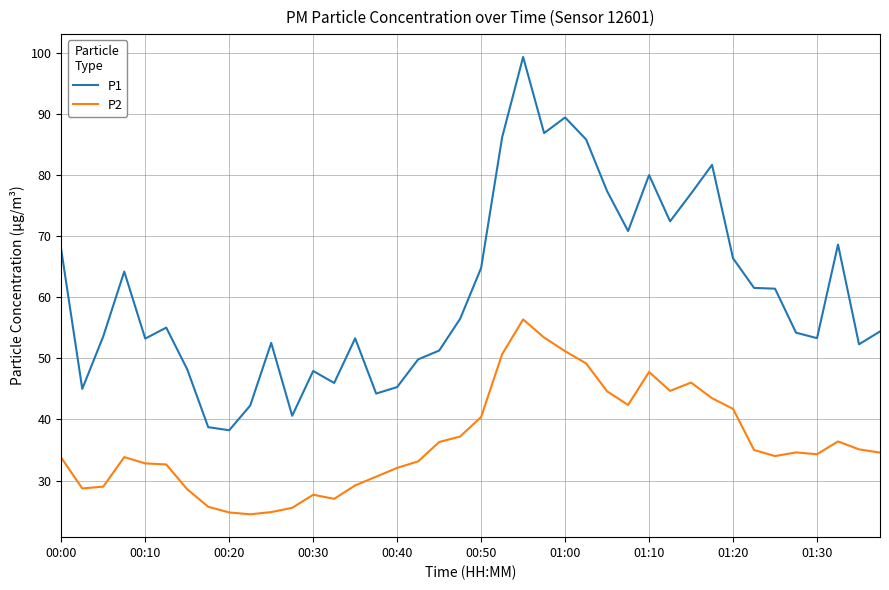

Which series has the largest total across all categories?

P1